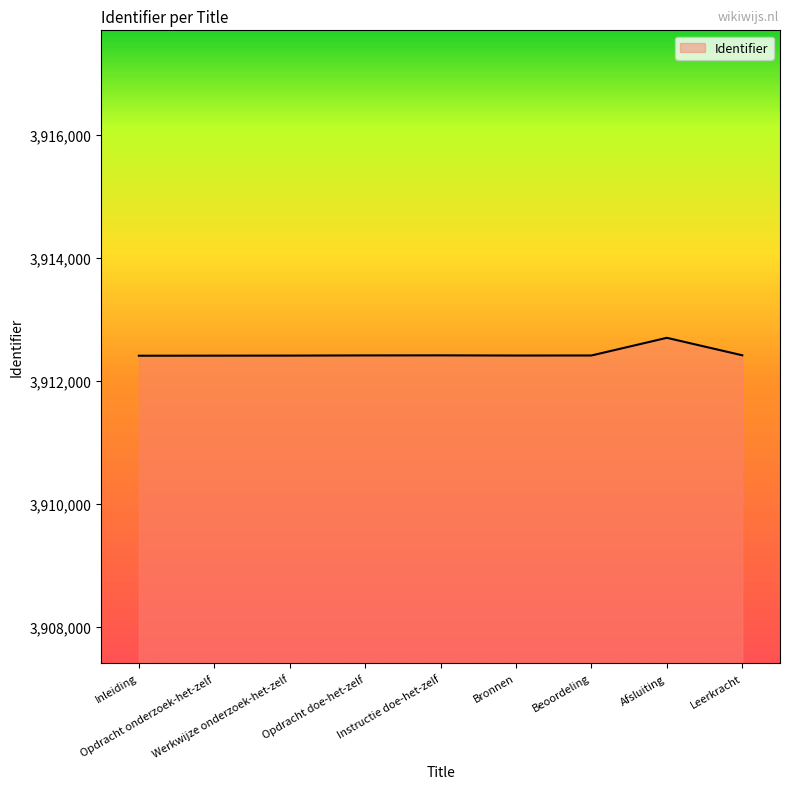

What is the difference between the maximum and minimum values?

291